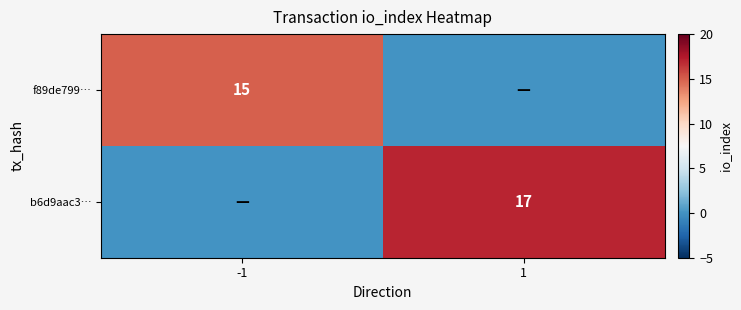

The f89de799… series shows 4 at -1. True or false?

False